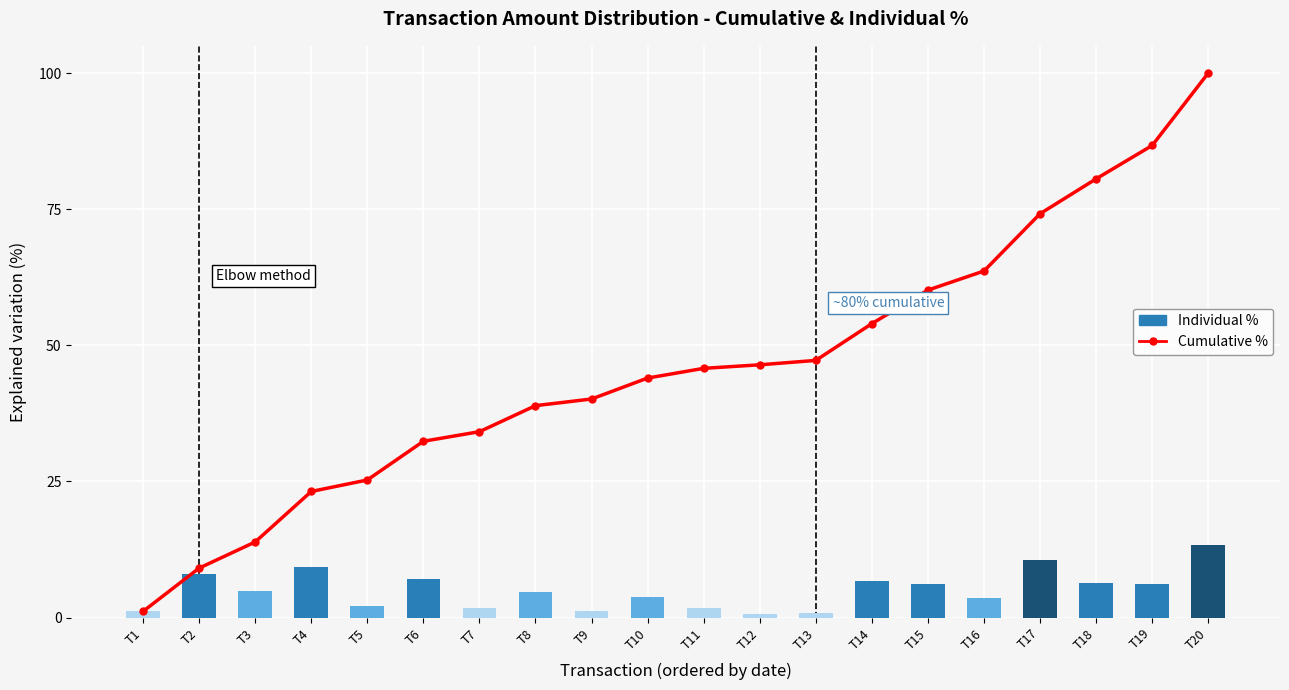

What is the spread (max minus min) of values at T18?

74.2